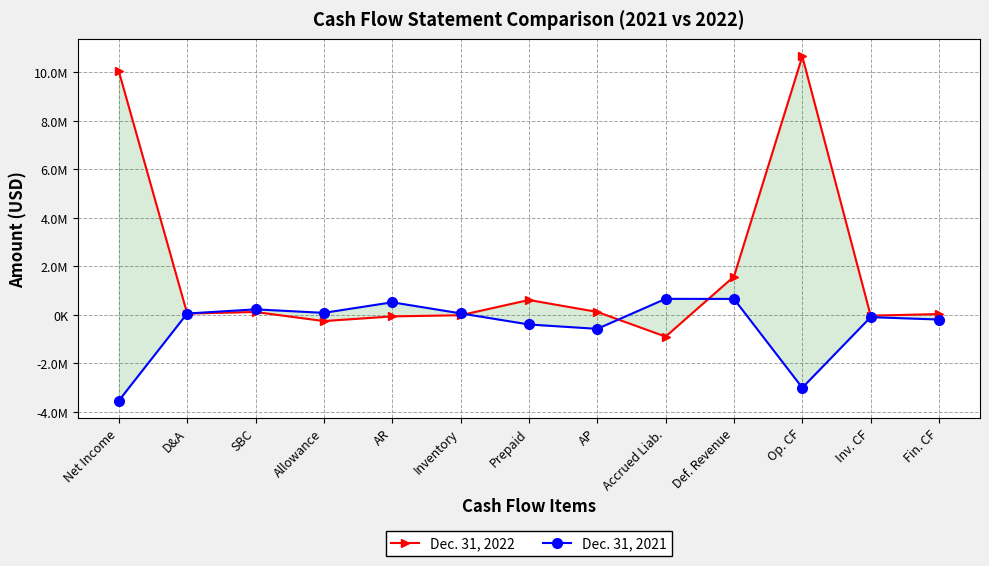

What is the greatest value displayed?

10663000